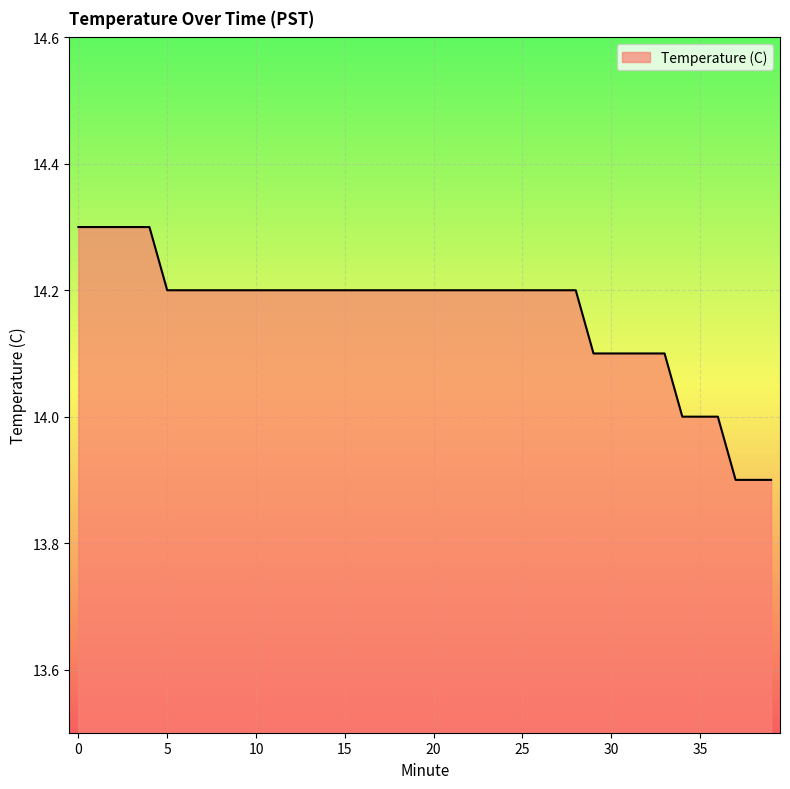

What is the minimum value shown in the chart?

13.9